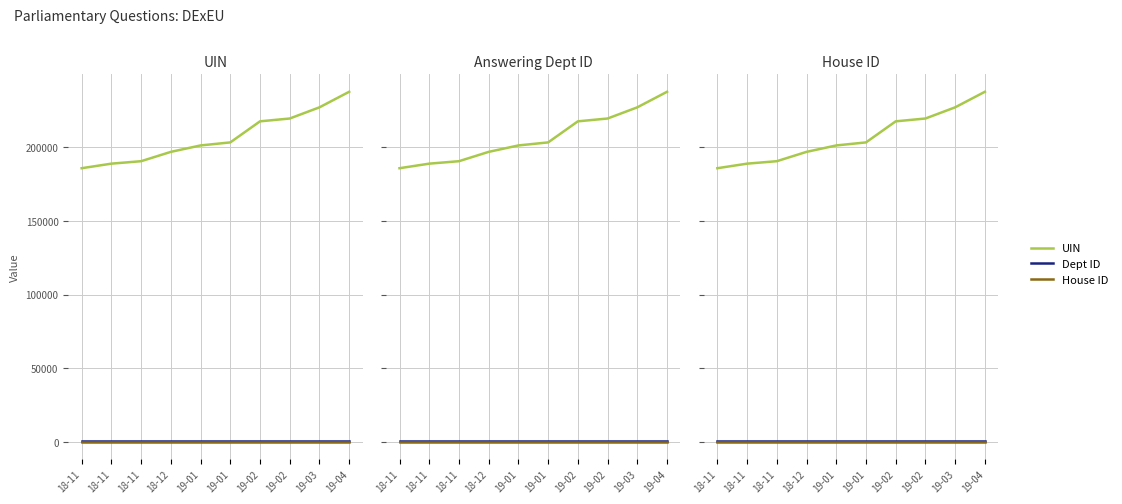

What are all the series names shown in the legend?

UIN, Dept ID, House ID